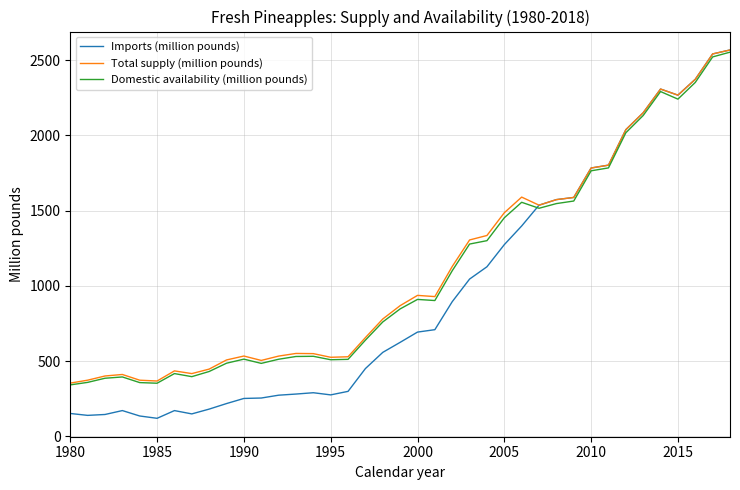

Which series has the widest spread of values?

Imports (million pounds)